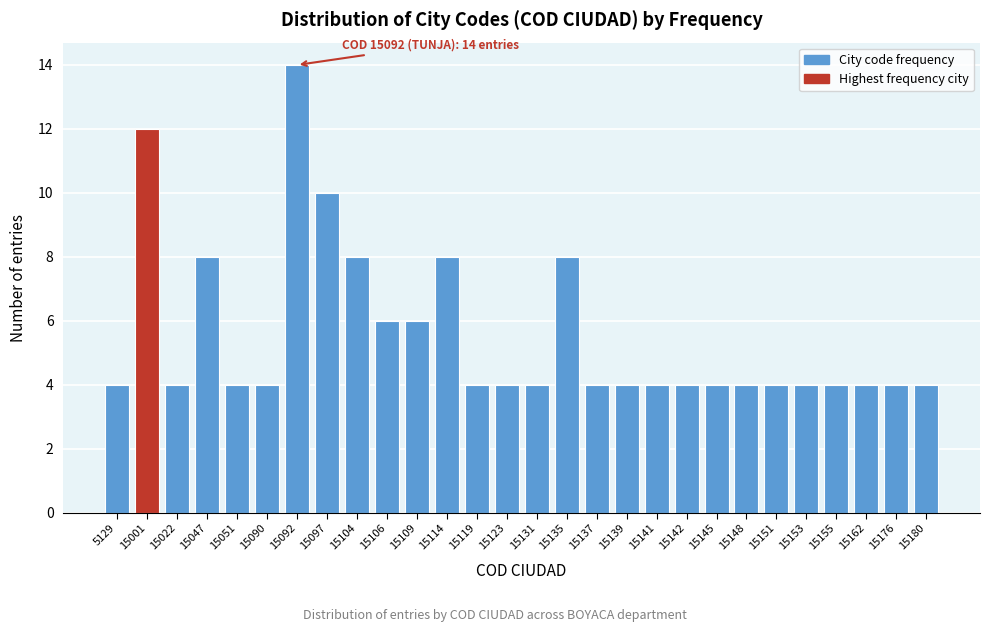

Reading left to right, what are all the values shown in this chart?

5129=4	15001=12	15022=4	15047=8	15051=4	15090=4	15092=14	15097=10	15104=8	15106=6	15109=6	15114=8	15119=4	15123=4	15131=4	15135=8	15137=4	15139=4	15141=4	15142=4	15145=4	15148=4	15151=4	15153=4	15155=4	15162=4	15176=4	15180=4